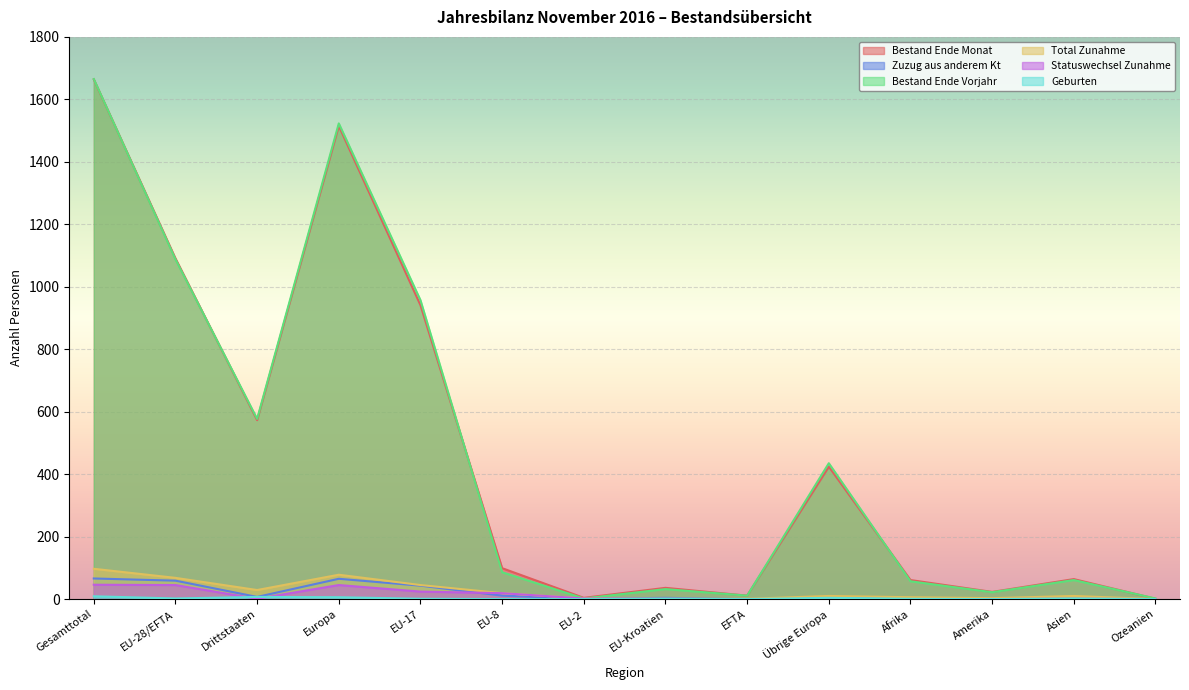

Which series has the largest range (max minus min)?

Bestand Ende Monat